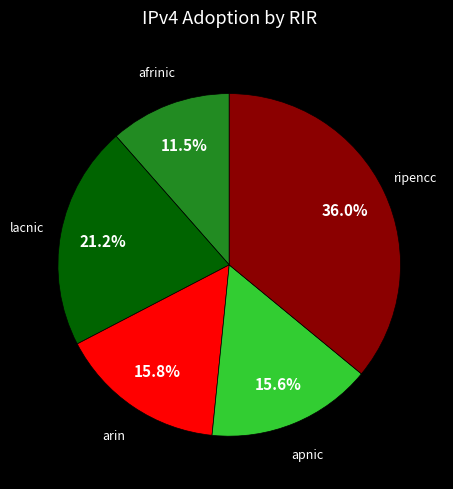

Is there any slice that represents more than half of the pie?

No